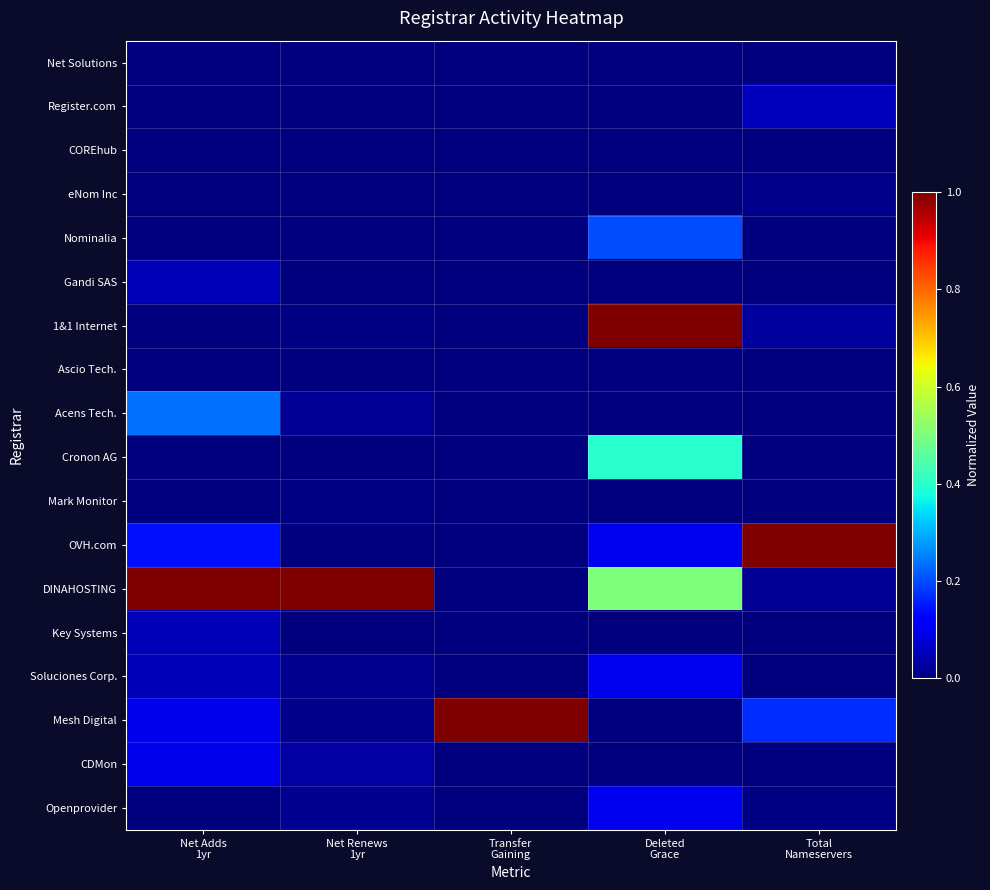

Which series has the largest total across all categories?

DINAHOSTING